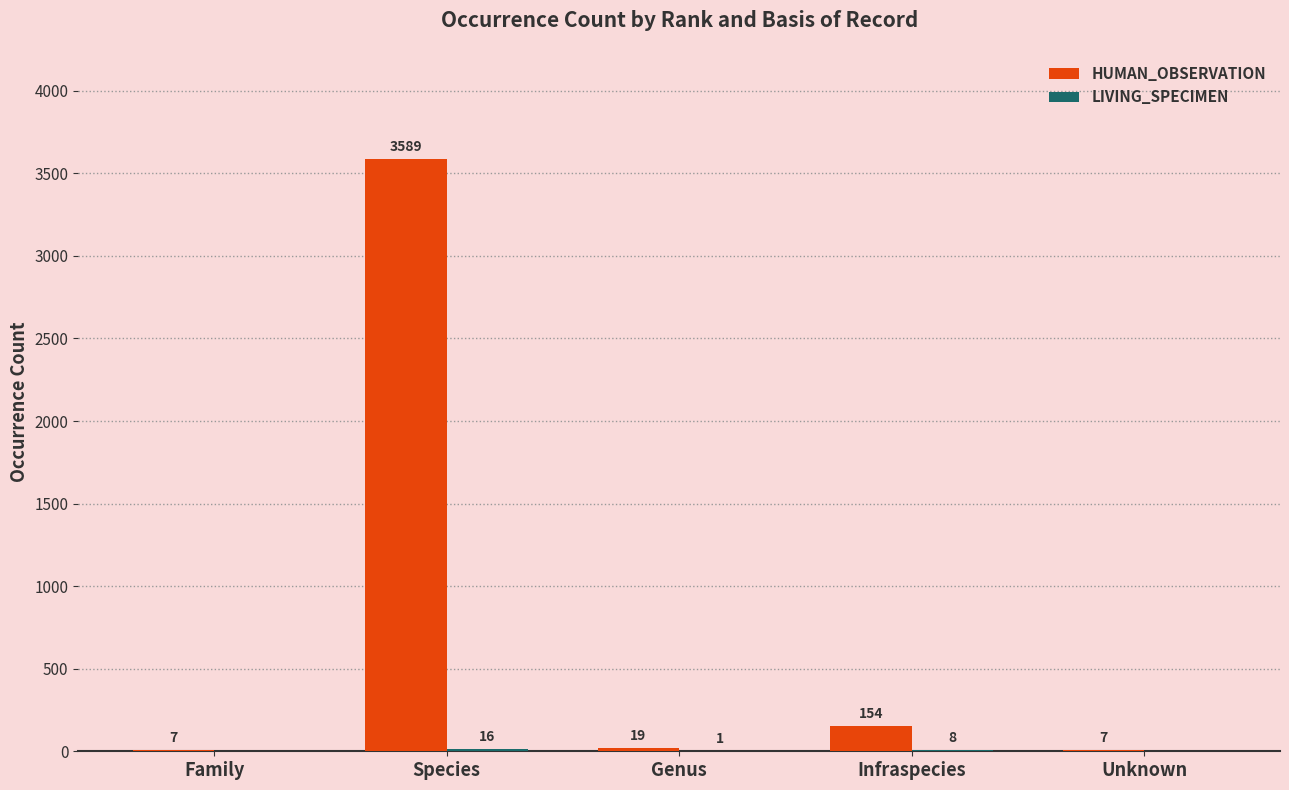

Count the number of data series in this chart.

2